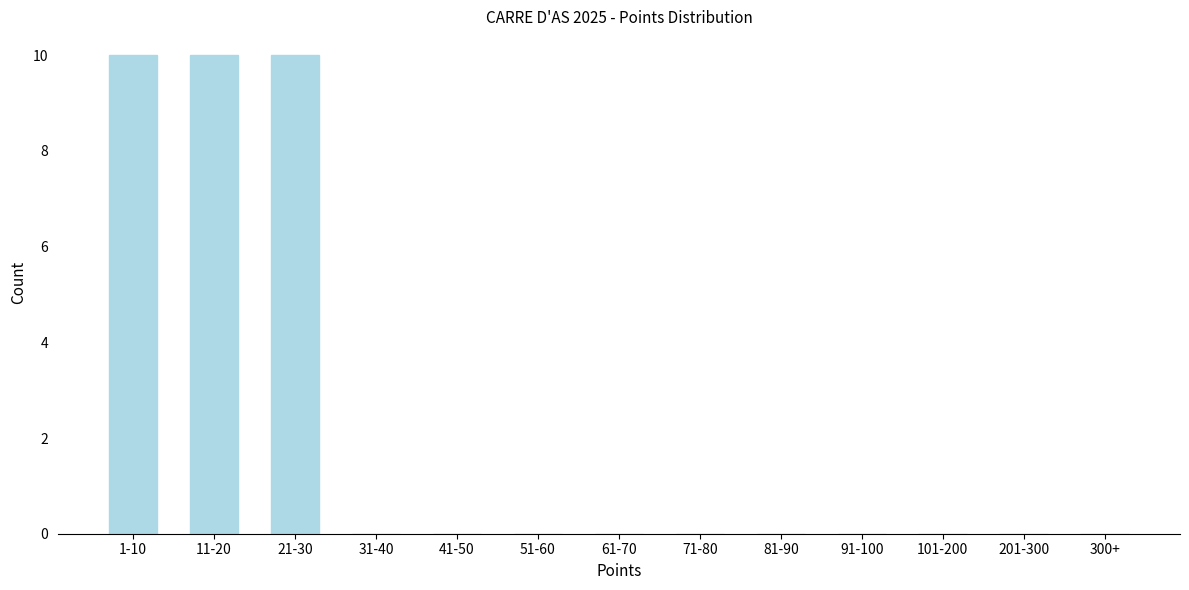

Reading right to left, extract all data points from this chart.

300+=0	201-300=0	101-200=0	91-100=0	81-90=0	71-80=0	61-70=0	51-60=0	41-50=0	31-40=0	21-30=10	11-20=10	1-10=10